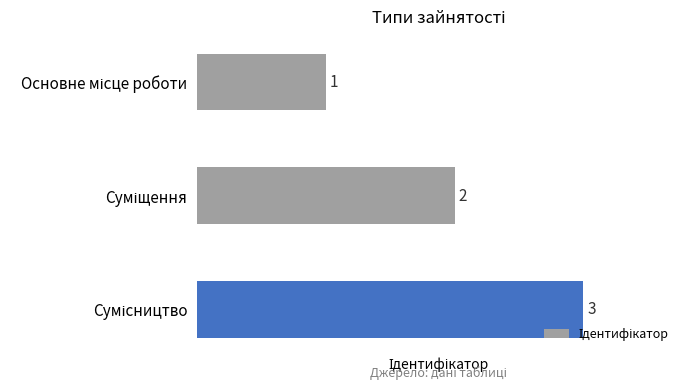

What is the sum of all values?

6